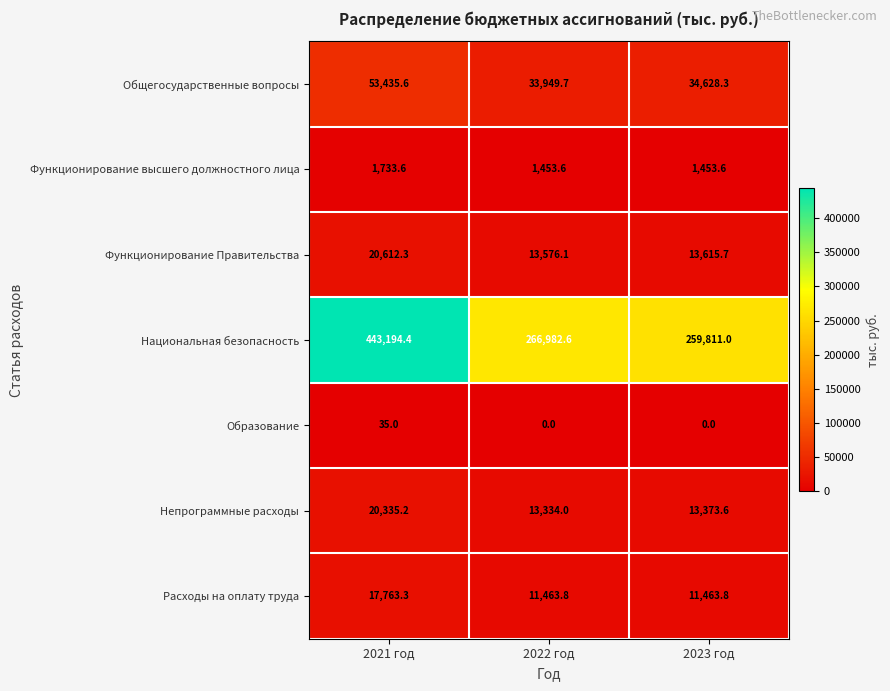

Which series has the largest total across all categories?

Национальная безопасность